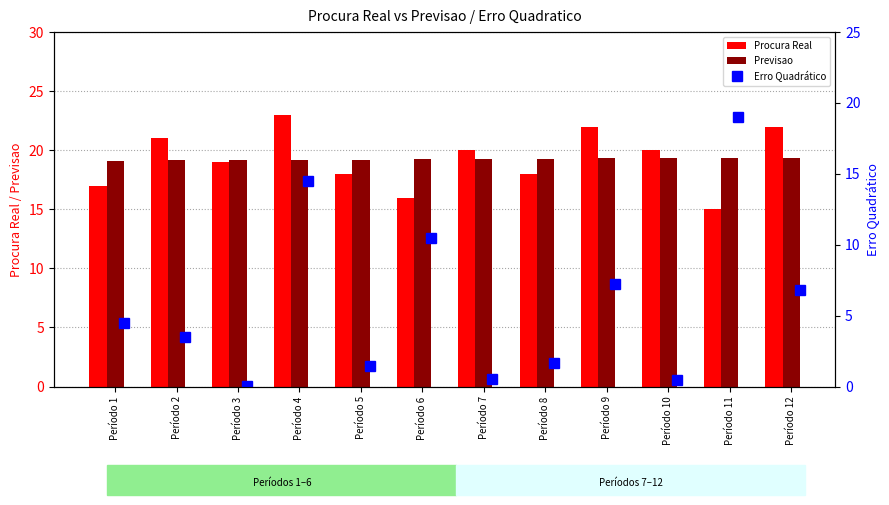

What is the maximum value shown in the chart?

23.0